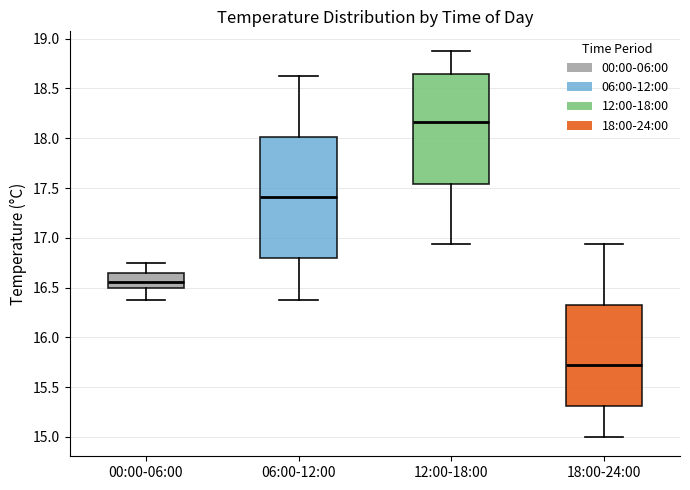

Reading left to right, transcribe this box plot: for each box, give where its median line is, the range the box spans, and where its two whiskers end, as read against the y-axis. The values are not printed on the chart, so give them approximately, as read against the axis.

00:00-06:00: median 16.55, box 16.50 to 16.65, whiskers 16.40 to 16.75
06:00-12:00: median 17.40, box 16.80 to 18.00, whiskers 16.40 to 18.65
12:00-18:00: median 18.15, box 17.55 to 18.65, whiskers 16.95 to 18.90
18:00-24:00: median 15.70, box 15.30 to 16.35, whiskers 15.00 to 16.95